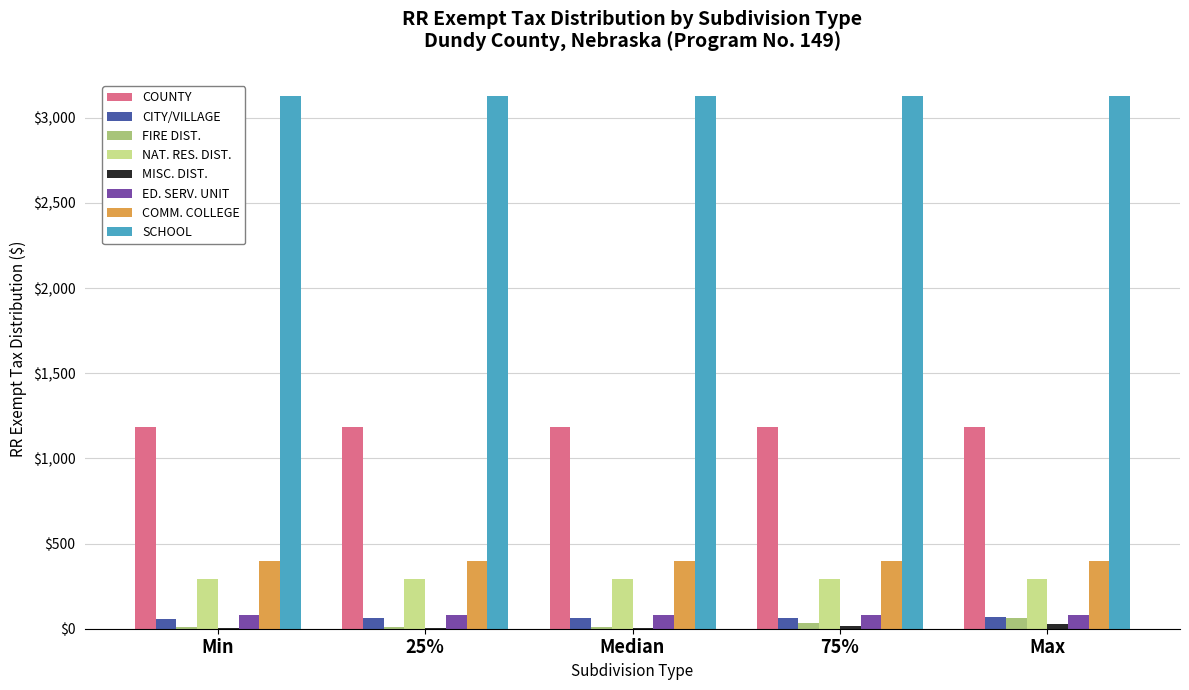

What is the sum of all NAT. RES. DIST. values?

1463.2